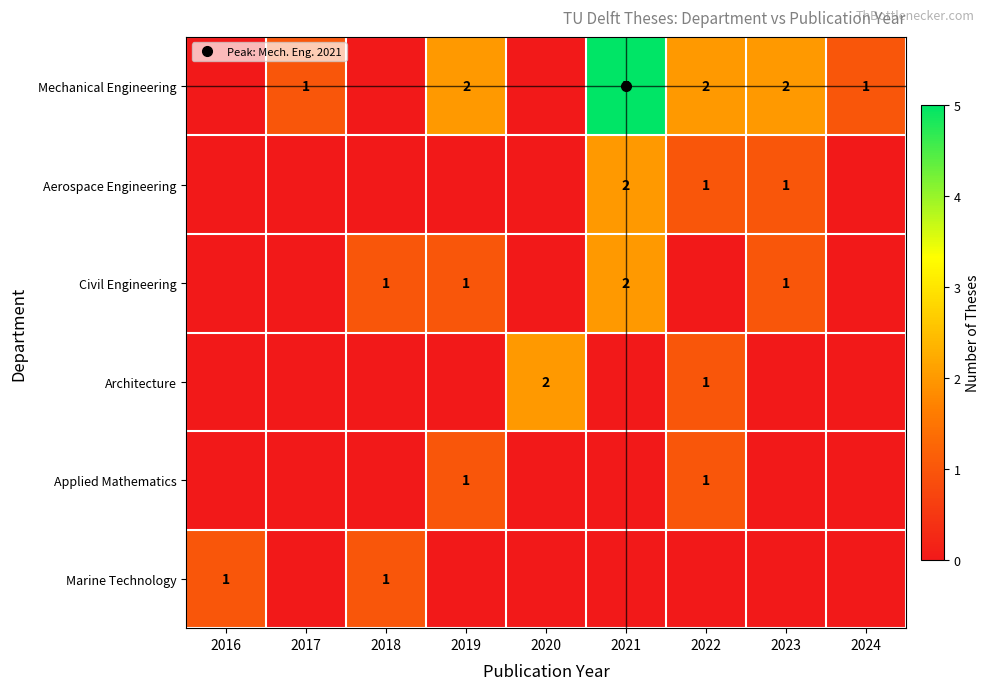

Between 2016 and 2024, which series saw the biggest shift?

Mechanical Engineering